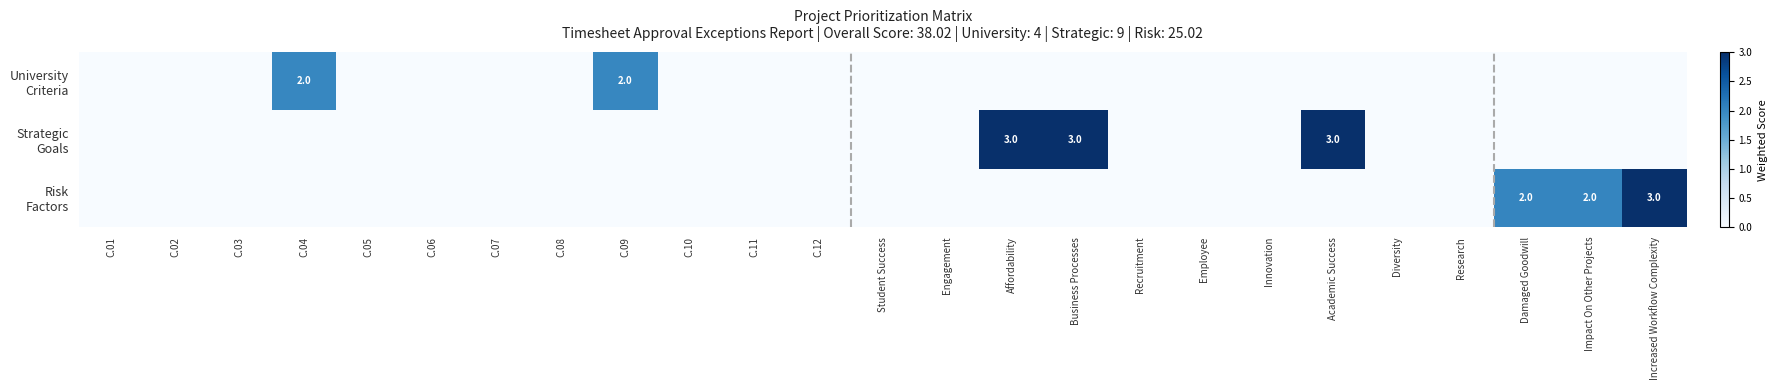

What is the average value of the Strategic Goals series?

0.4